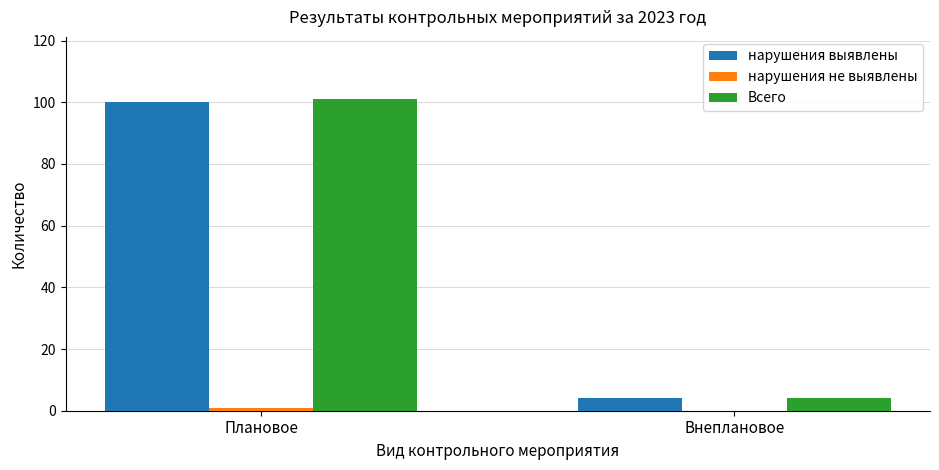

What is the sum of all Всего values?

105